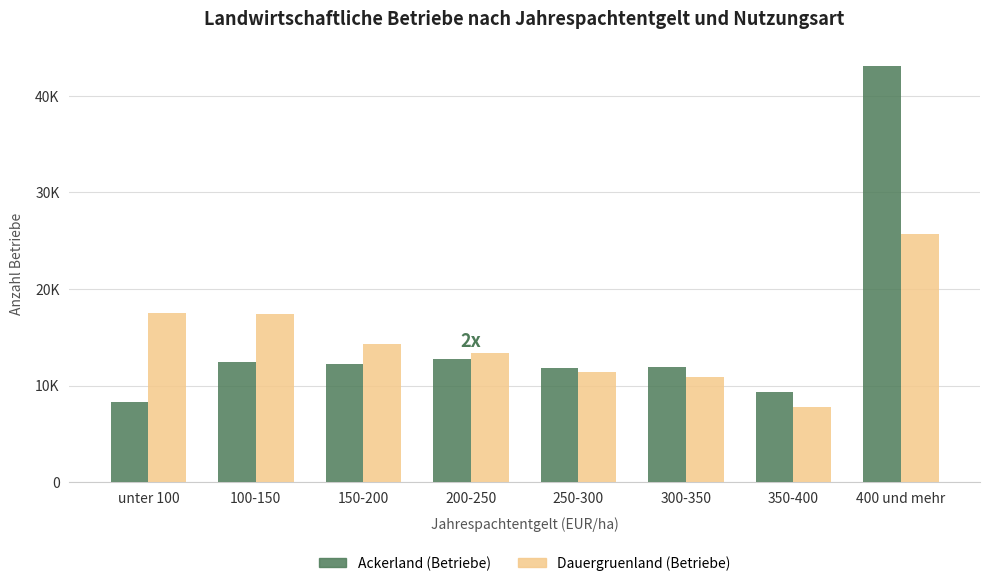

Which category has the lowest value in the Ackerland (Betriebe) series?

unter 100